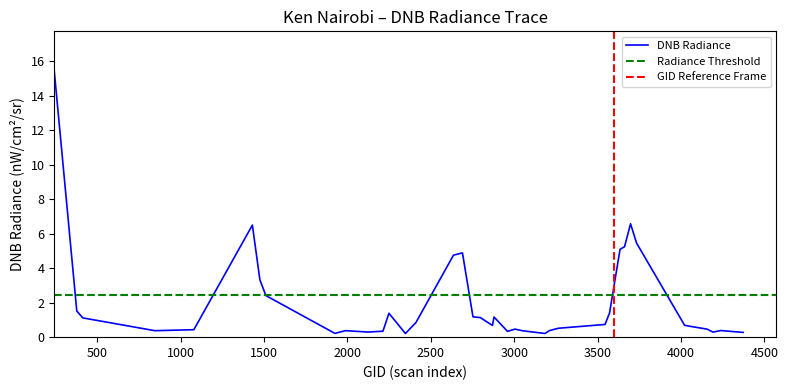

What is the minimum value shown in the chart?

0.2